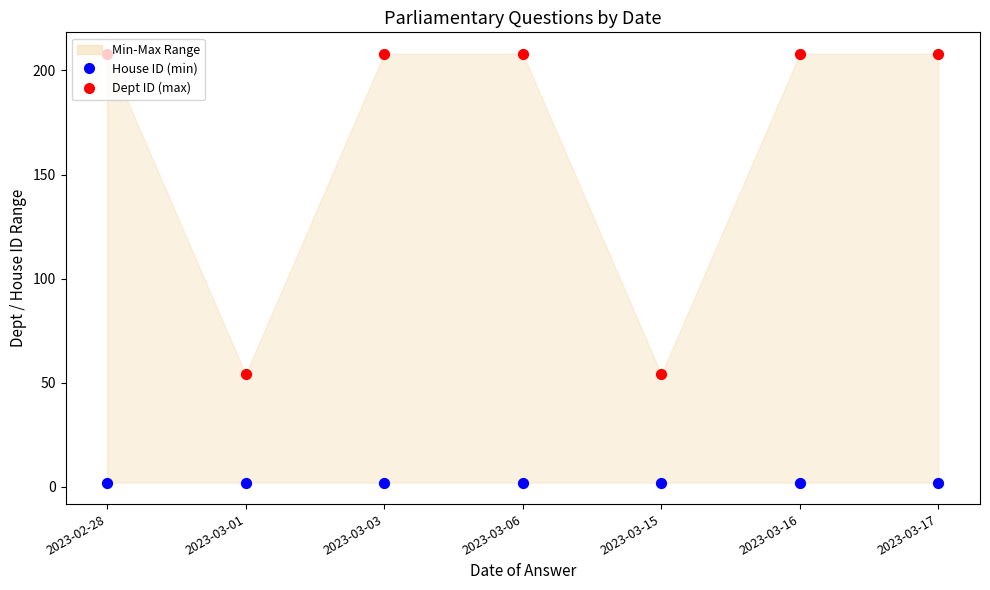

Which series has the largest total across all categories?

Dept ID (max)